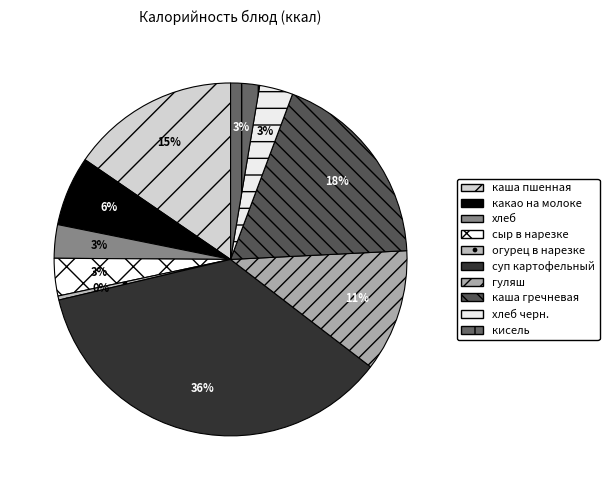

How many segments does this pie chart have?

10